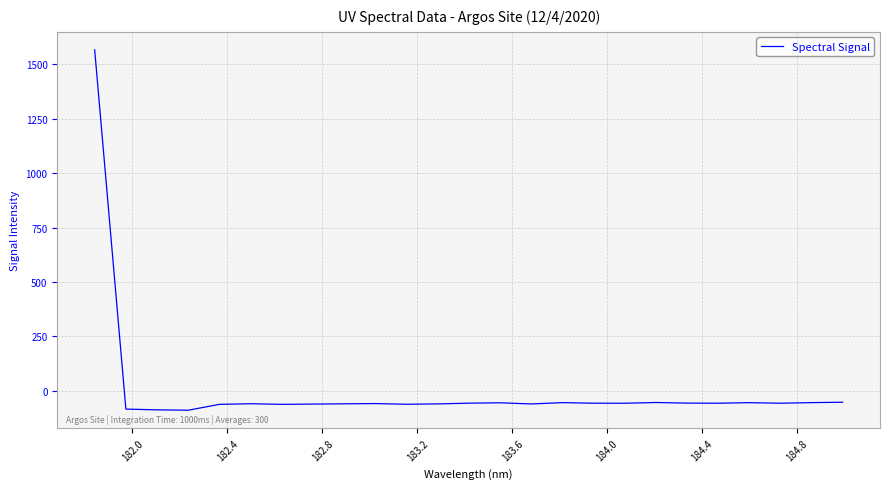

What is the maximum value shown in the chart?

1566.2